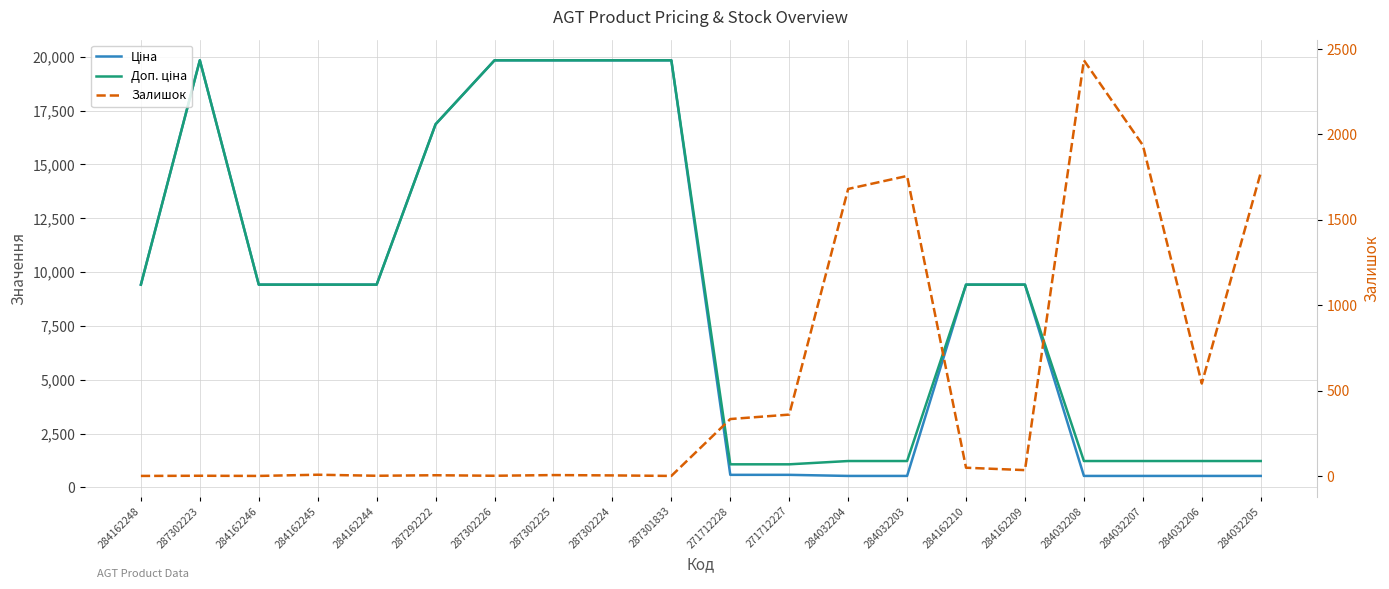

Is it true that Доп. ціна equals 11348.5 at 287301833?

False